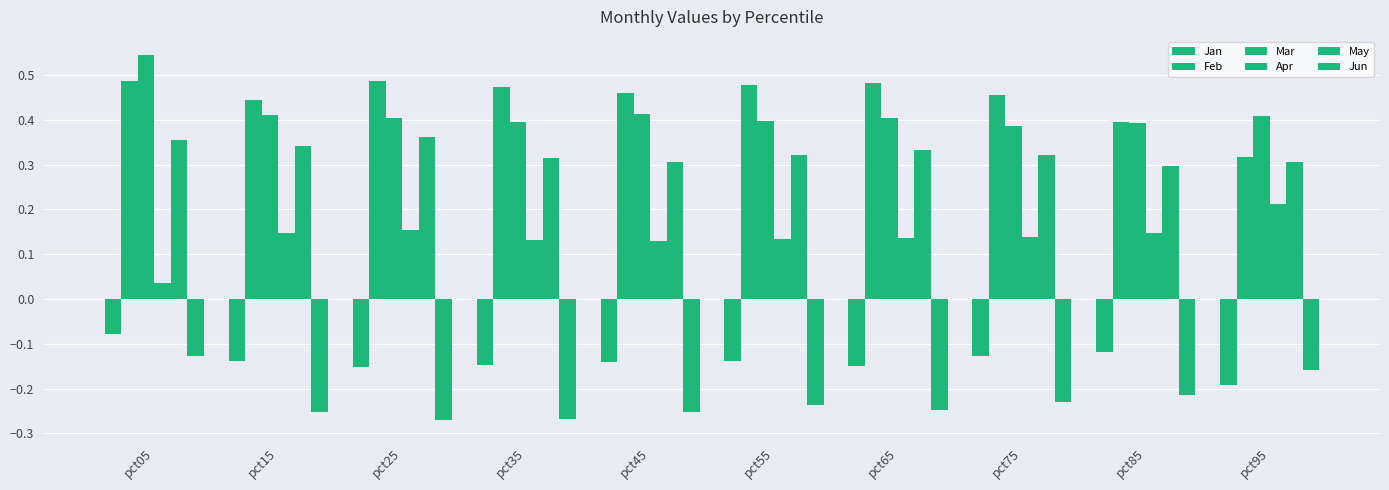

How many distinct data groups are displayed?

6